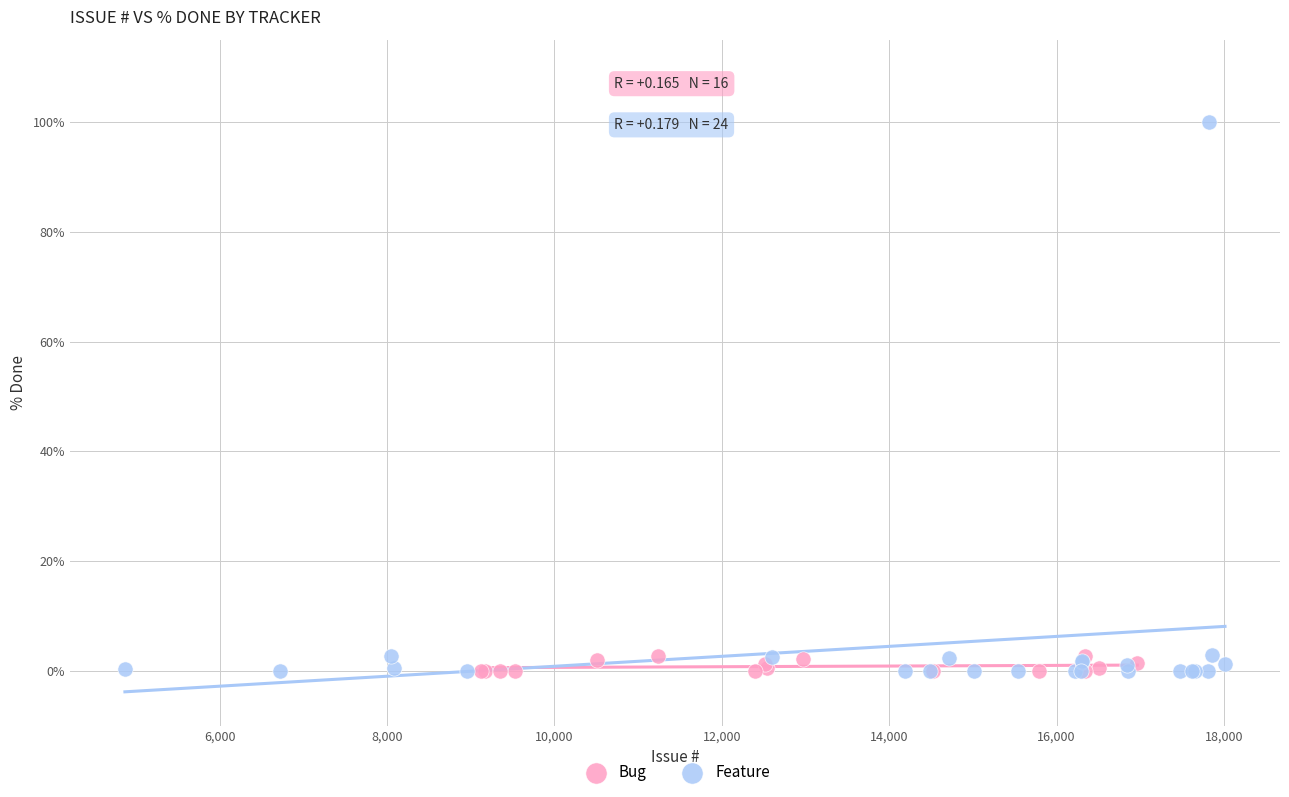

Which series contains the highest Y value?

Feature